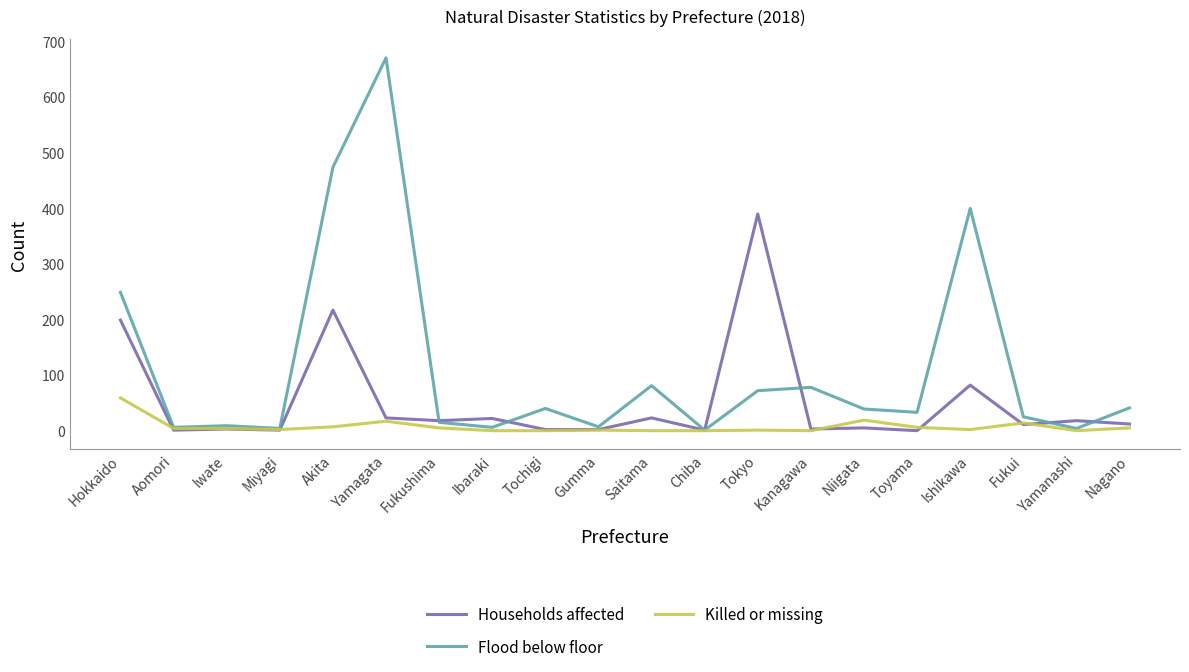

What position from the right is Tochigi?

12